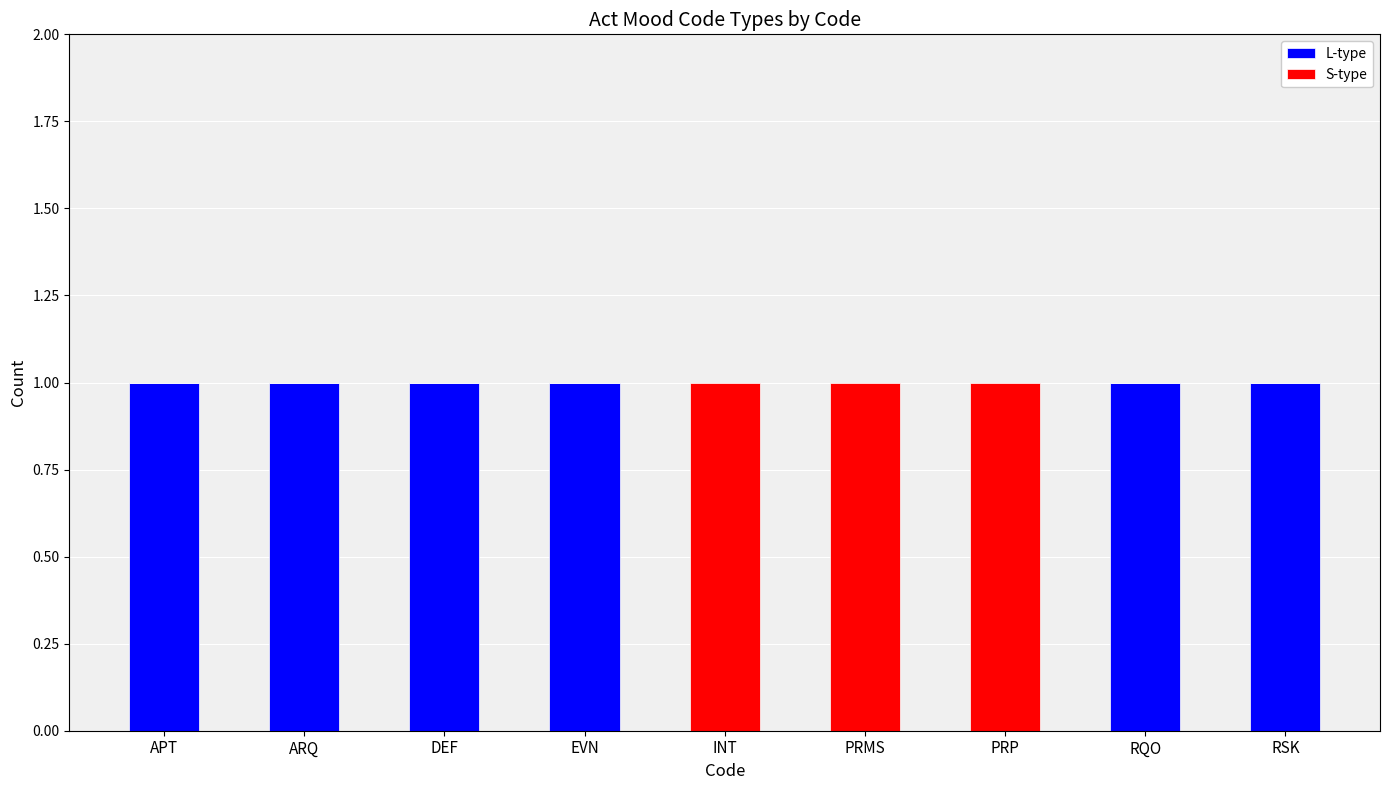

True or false: L-type has a value of 1 at EVN.

True